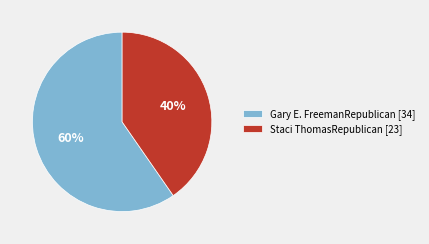

Is the sum of Gary E. FreemanRepublican [34] and Staci ThomasRepublican [23] greater than half?

Yes